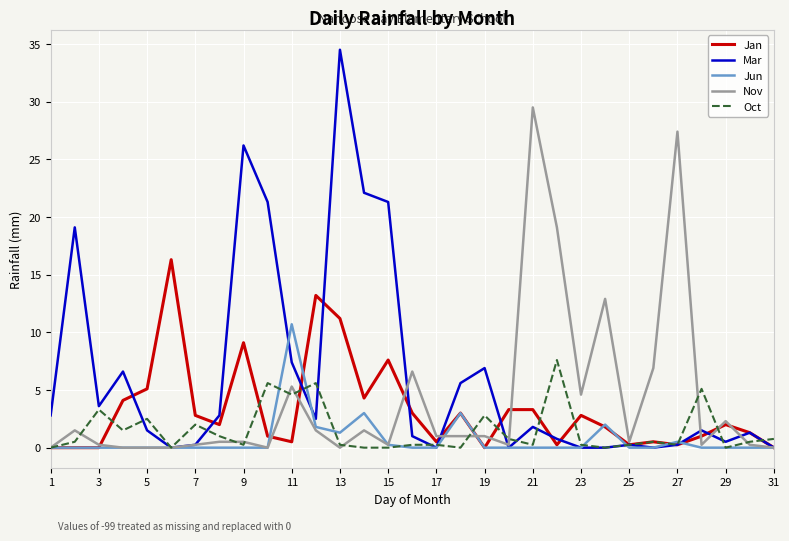

Which series has the largest range (max minus min)?

Mar